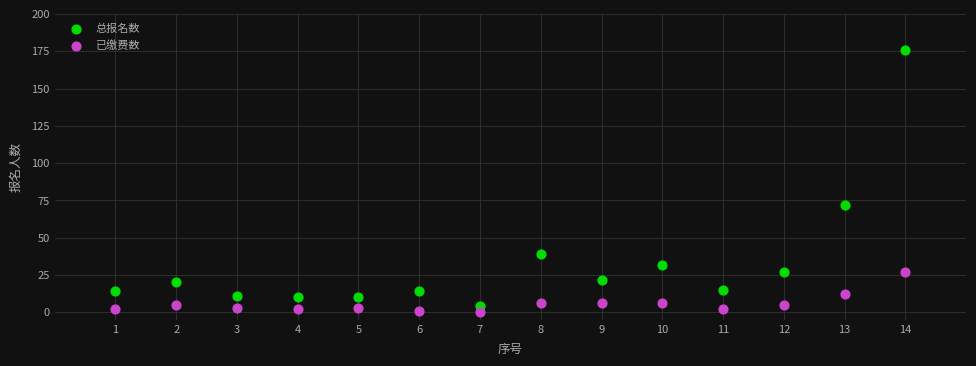

What is the X range (max minus min) for the scatter plot?

13